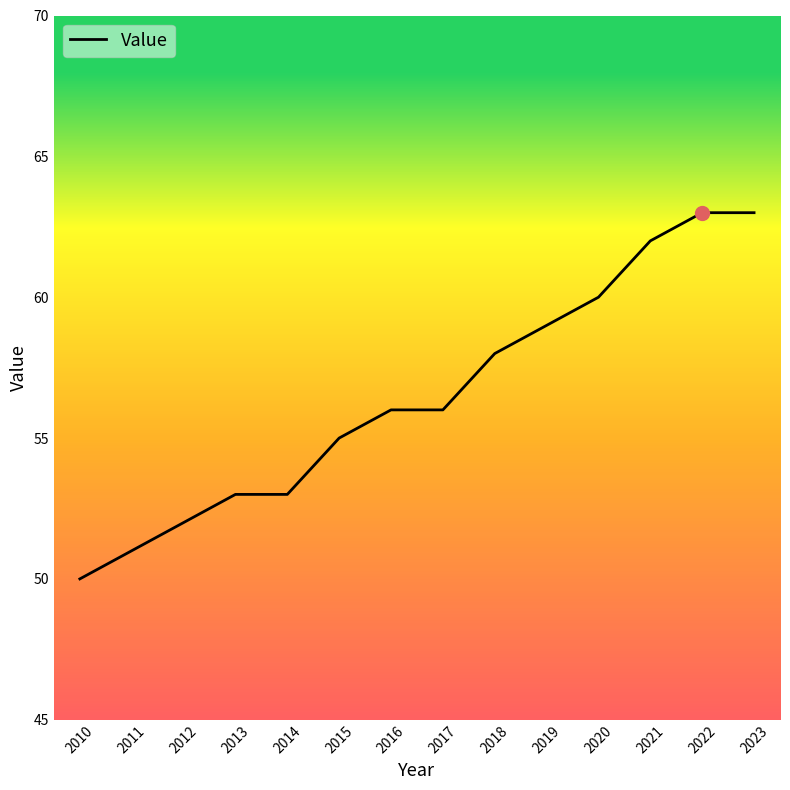

What is the difference between the maximum and minimum values?

13